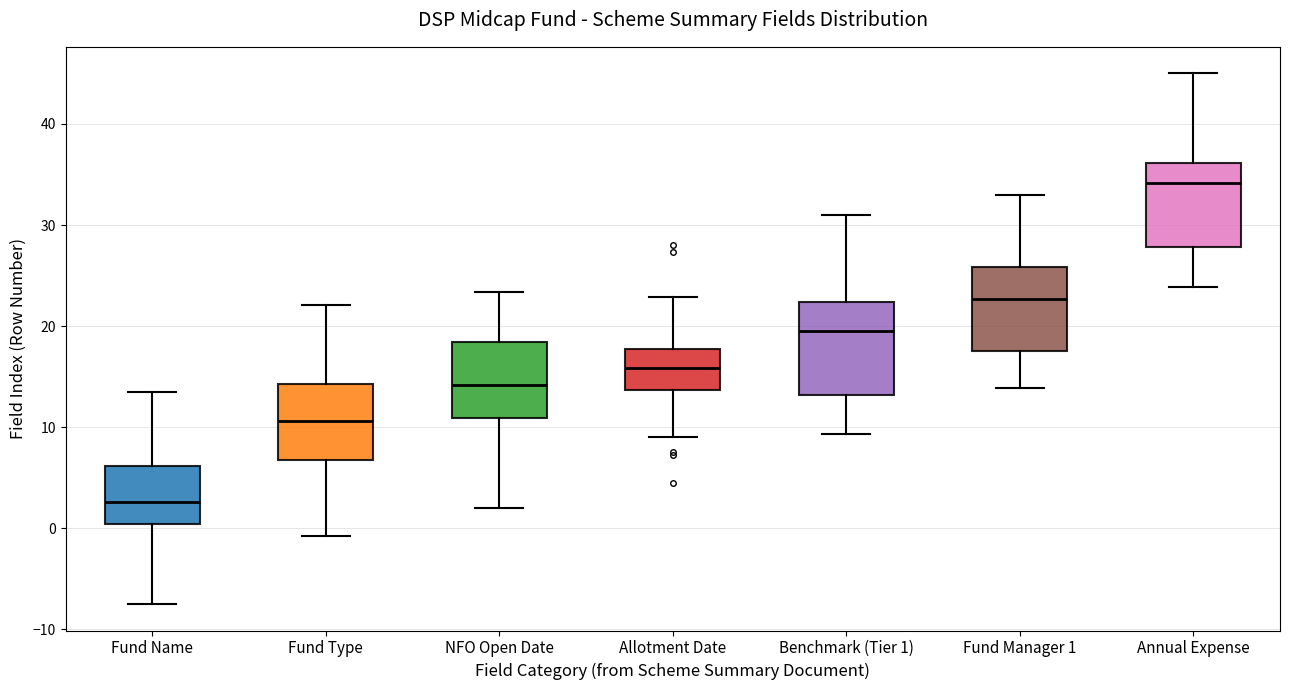

Where does the median line of the box for Fund Type sit on the y-axis? The values are not printed on the chart, so give them approximately, as read against the axis.

11